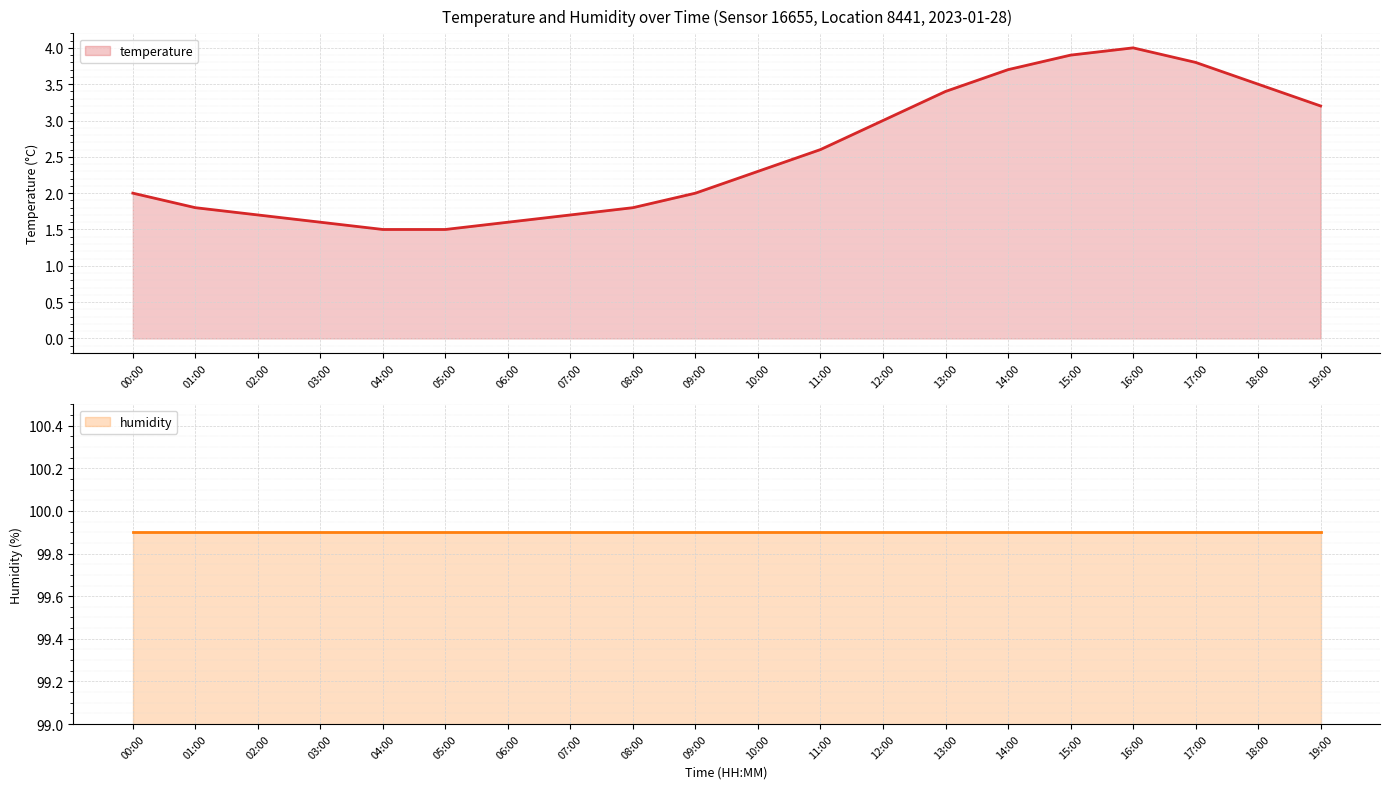

What is the ratio of the value at 07:00 to the value at 13:00?

0.5